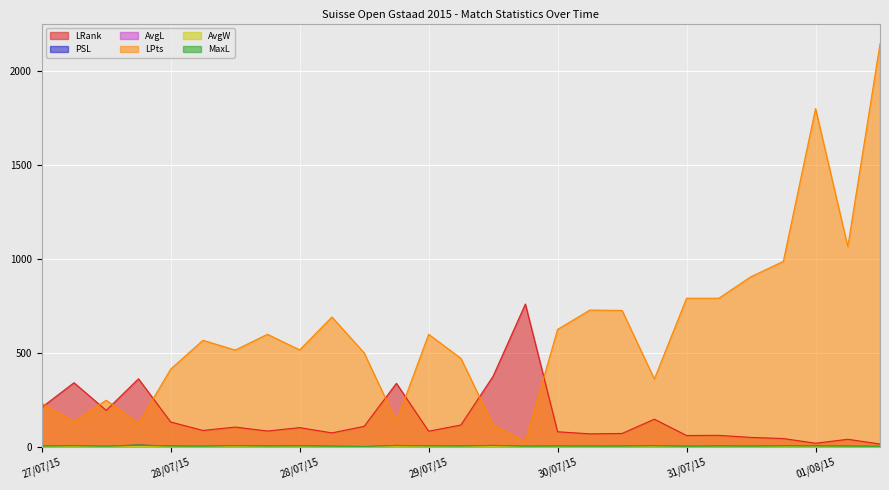

How many lines are shown in the chart?

6